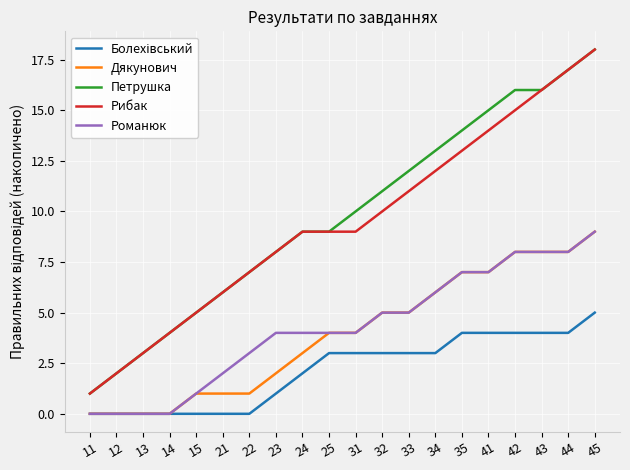

At which category does the chart reach its peak across all series?

45